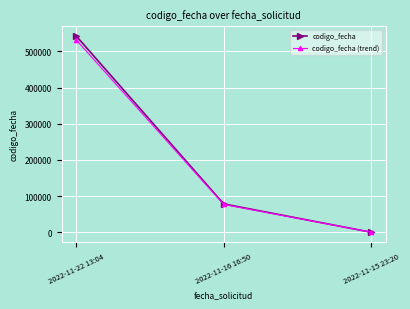

The value of codigo_fecha (trend) at 2022-11-22 13:04 is 531361.9. True or false?

True